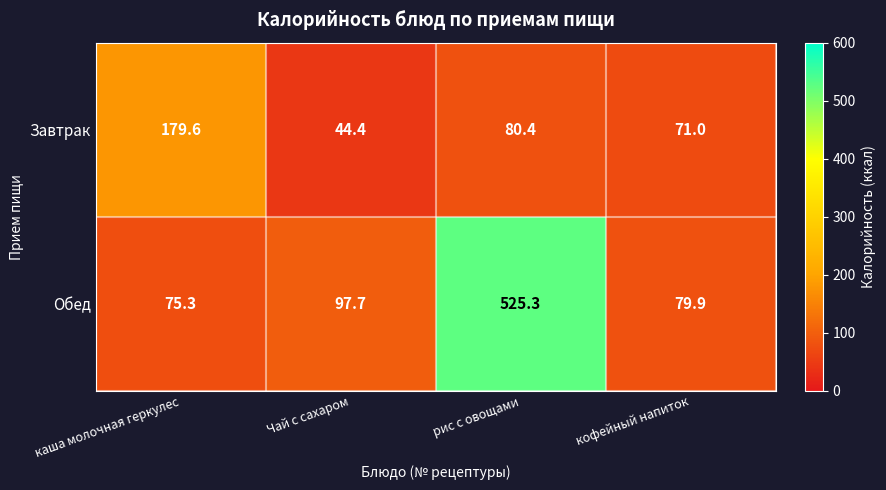

Reading left to right, list all the values displayed in this chart.

Завтрак: 179.6	44.4	80.4	71.0
Обед: 75.3	97.7	525.3	79.9